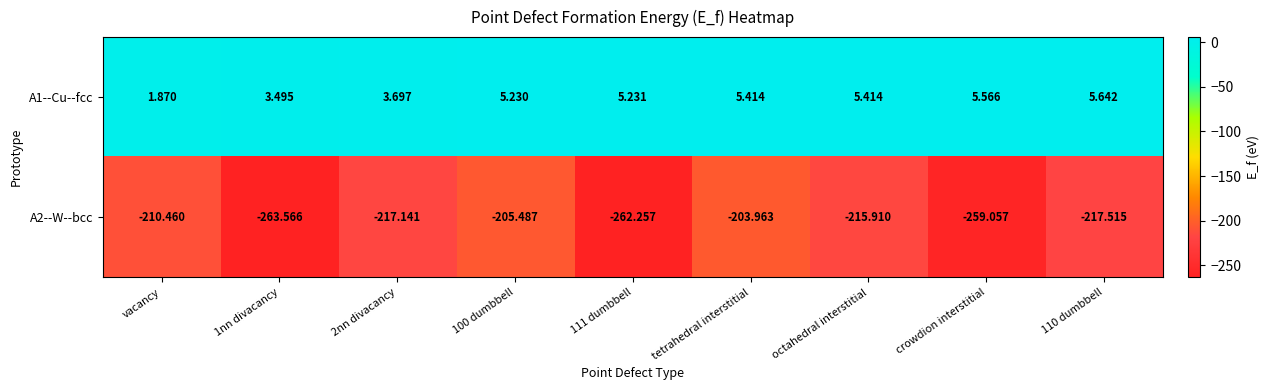

At which category does the chart reach its minimum across all series?

1nn divacancy